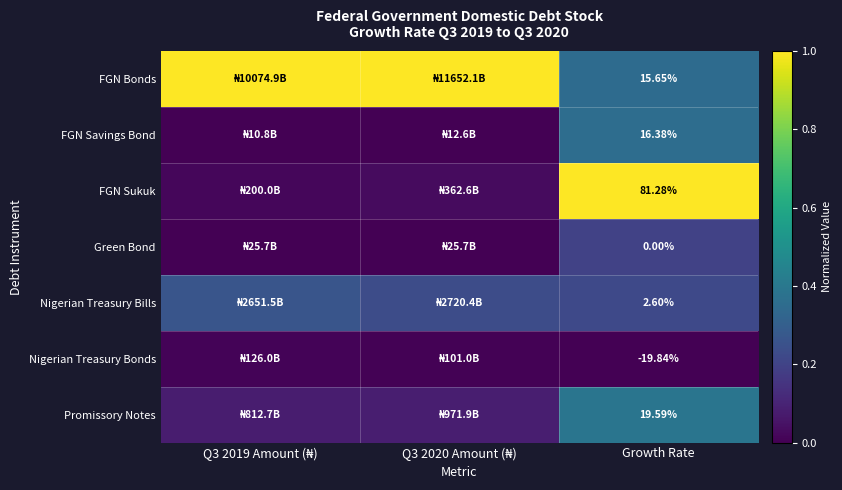

List the series in order of their peak value, highest first.

FGN Bonds, FGN Sukuk, Promissory Notes, FGN Savings Bond, Nigerian Treasury Bills, Green Bond, Nigerian Treasury Bonds